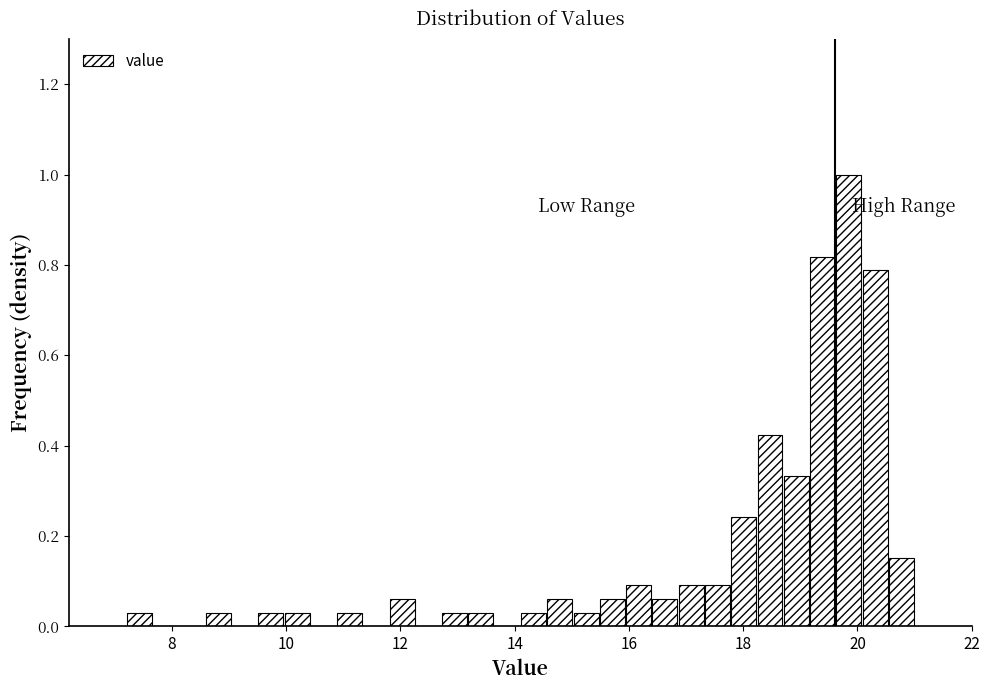

Around what value on the x-axis is the tallest bar? Give the approximate position of its centre, as read against the axis.

19.8